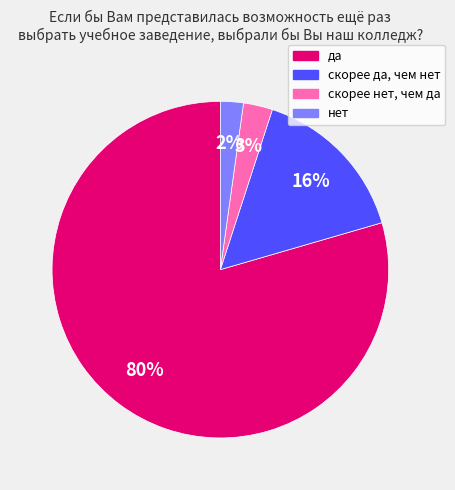

What percentage is the скорее нет, чем да slice, to the nearest percent?

3%